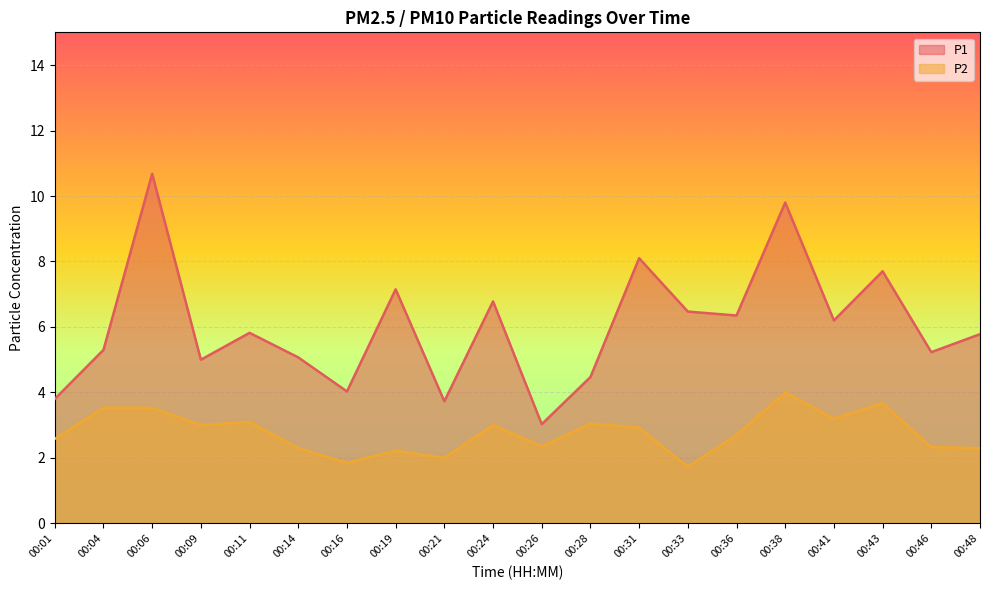

At how many categories does at least one series exceed 5?

14